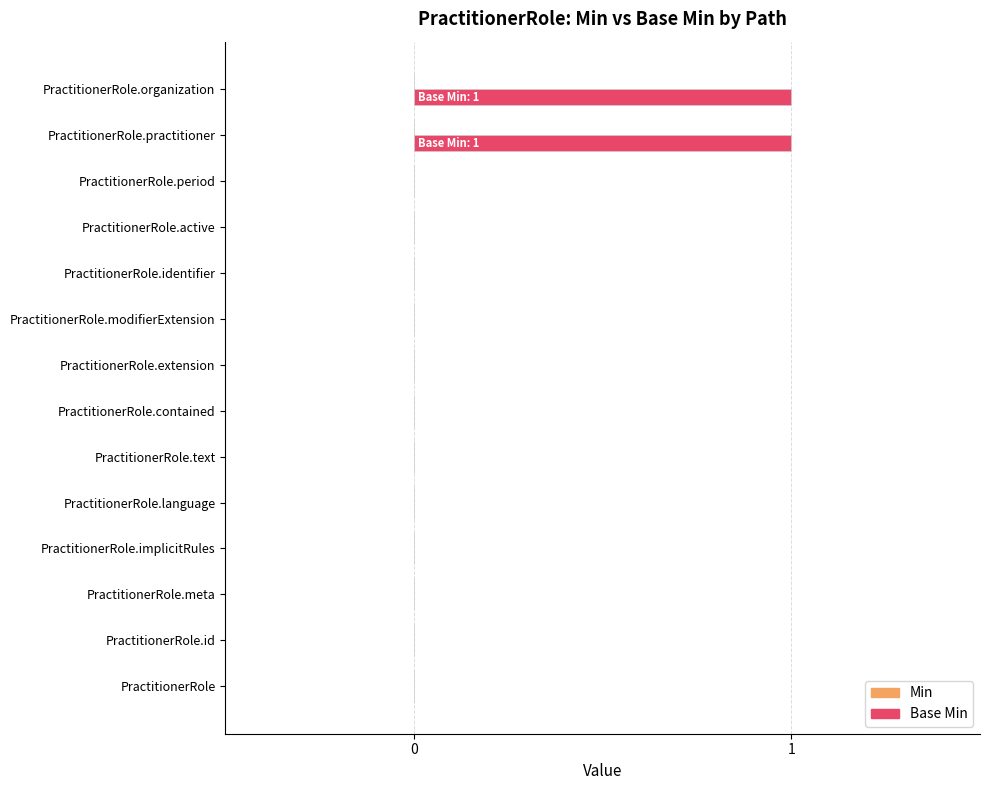

What is the change in value from PractitionerRole.extension to PractitionerRole.practitioner?

+1